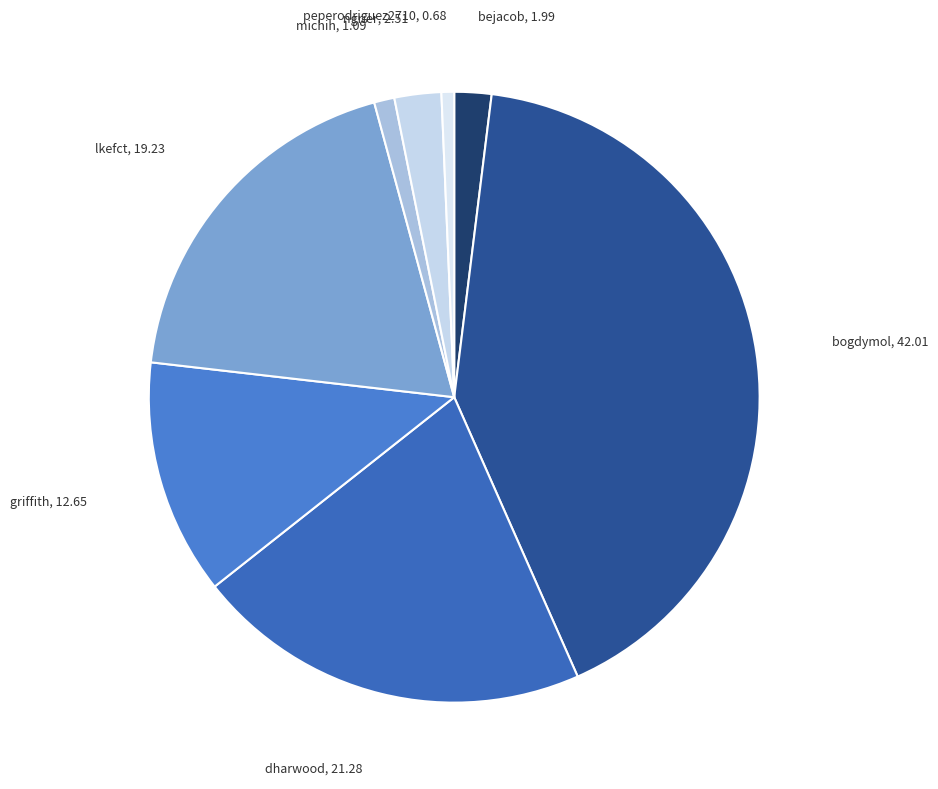

Which has a higher value, peperodriguez2710 or bogdymol?

bogdymol